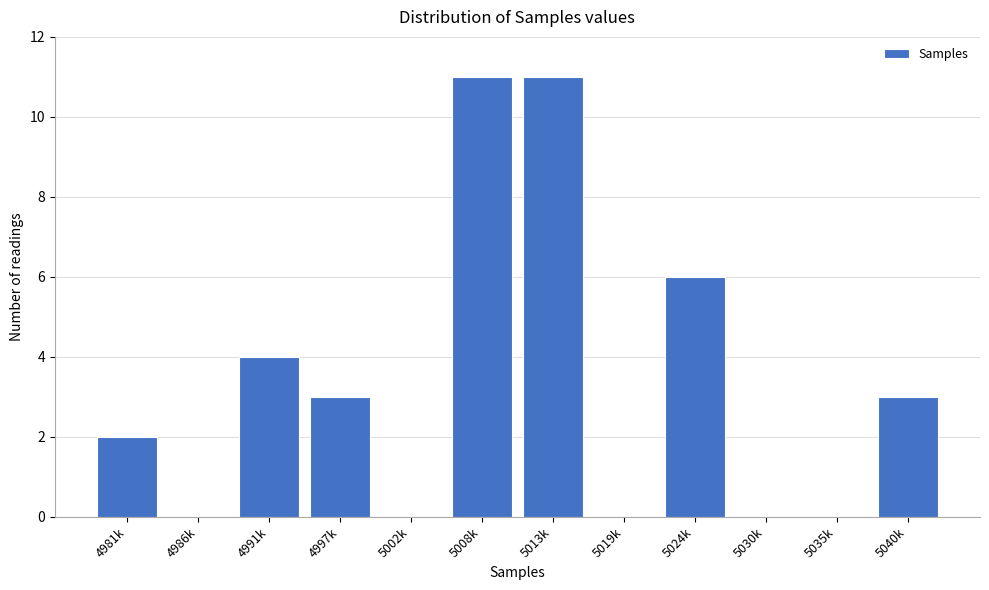

Reading left to right, extract all data points from this chart.

4981k=2	4986k=0	4991k=4	4997k=3	5002k=0	5008k=11	5013k=11	5019k=0	5024k=6	5030k=0	5035k=0	5040k=3